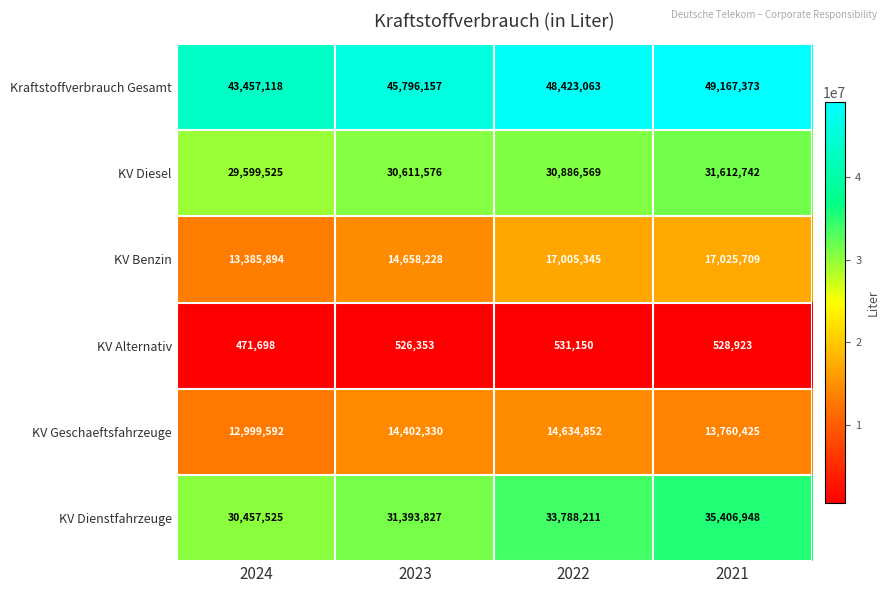

Reading left to right, list all the values displayed in this chart.

Kraftstoffverbrauch Gesamt: 2024=43457118	2023=45796157	2022=48423063	2021=49167373
KV Diesel: 2024=29599525	2023=30611576	2022=30886569	2021=31612742
KV Benzin: 2024=13385894	2023=14658228	2022=17005345	2021=17025709
KV Alternativ: 2024=471698	2023=526353	2022=531150	2021=528923
KV Geschaeftsfahrzeuge: 2024=12999592	2023=14402330	2022=14634852	2021=13760425
KV Dienstfahrzeuge: 2024=30457525	2023=31393827	2022=33788211	2021=35406948